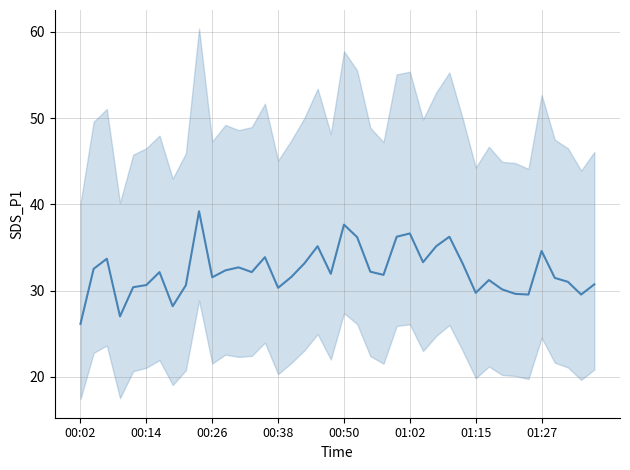

What is the ratio of the value at 21 to the value at 01:15?

1.1